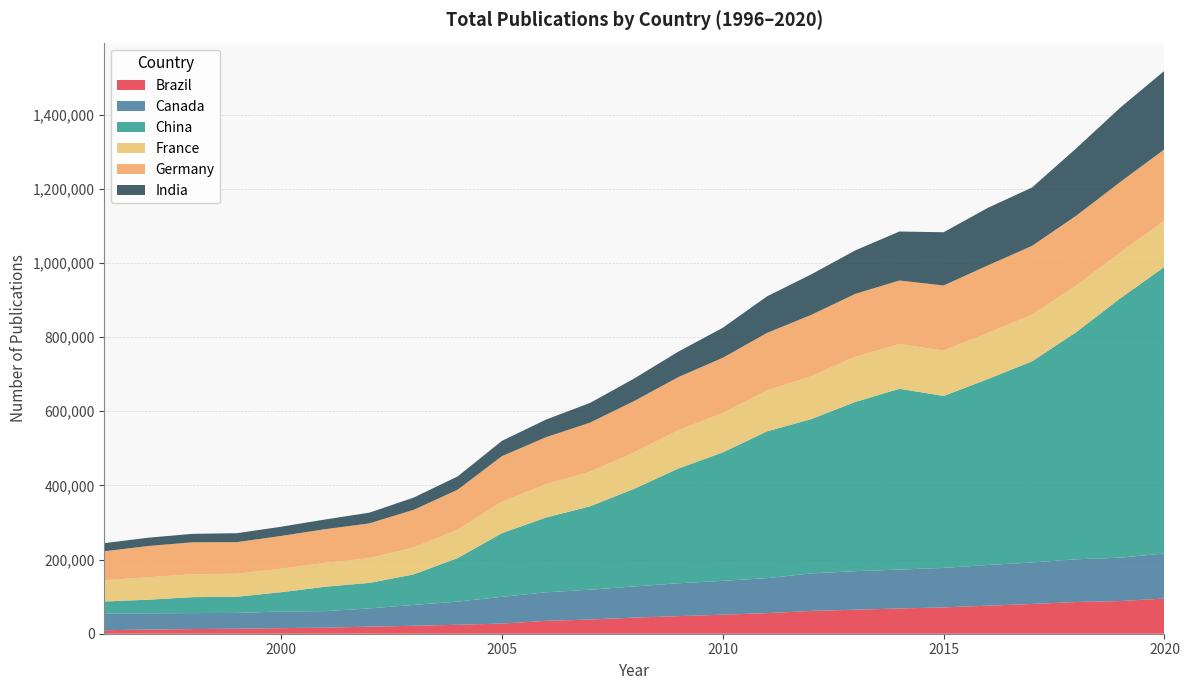

Reading right to left, what are all the values shown in this chart?

Brazil: 94958	88101	85538	80261	75615	71016	68038	64761	61419	55540	51325	47406	43412	38276	34719	27427	24144	21430	19059	16309	15135	13478	12614	11188	9394
Canada: 121482	117021	115227	111857	109792	106514	104934	103965	101161	94346	91321	88733	84170	80417	76995	72115	62526	56209	49265	44647	44918	42528	43058	43871	44252
China: 773140	699536	612542	542444	501367	463666	487718	456365	416196	395783	346288	309564	263550	225070	201636	171643	117390	82250	68760	65844	51855	43685	43001	36740	33284
France: 124797	123359	125858	125798	124509	122497	120671	121980	115704	110627	106592	103293	98418	93257	89874	84891	76656	72416	66889	64352	63343	62102	61878	60731	57150
Germany: 192149	190546	188092	185628	182034	175512	171326	169582	165357	154856	148668	143460	138377	132527	126856	122727	107770	101684	93711	90784	88440	85204	86052	84155	78298
India: 211834	200448	181602	157433	155237	143597	132103	117254	109162	98613	80913	68773	60724	53121	47513	41248	35807	33022	28778	26186	24807	24087	22815	22356	21845